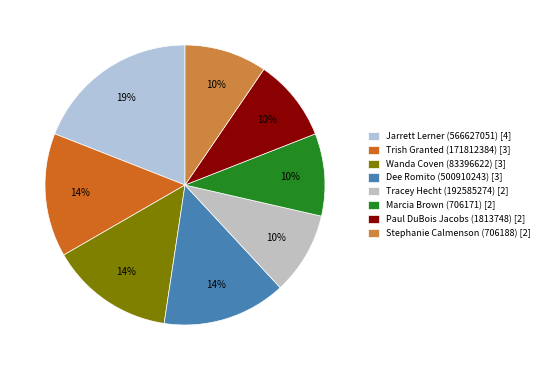

True or false: Jarrett Lerner (566627051) accounts for 19% of the total.

True